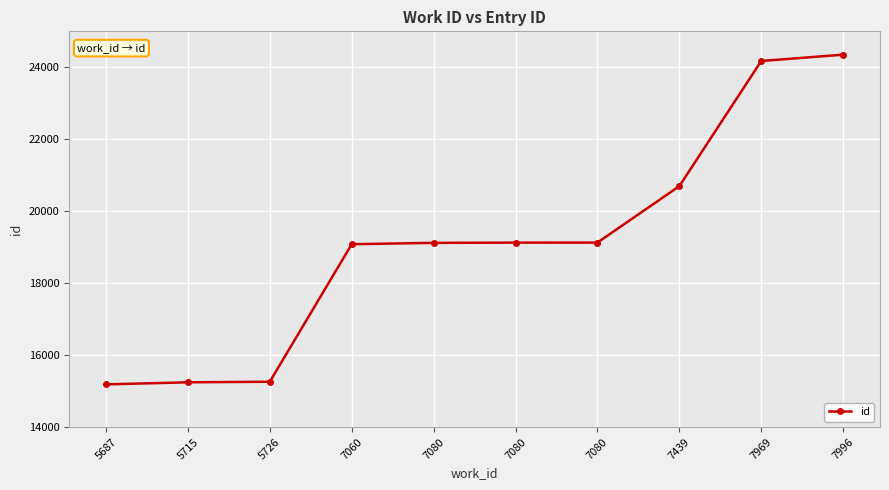

At which category does the chart reach its peak across all series?

7996